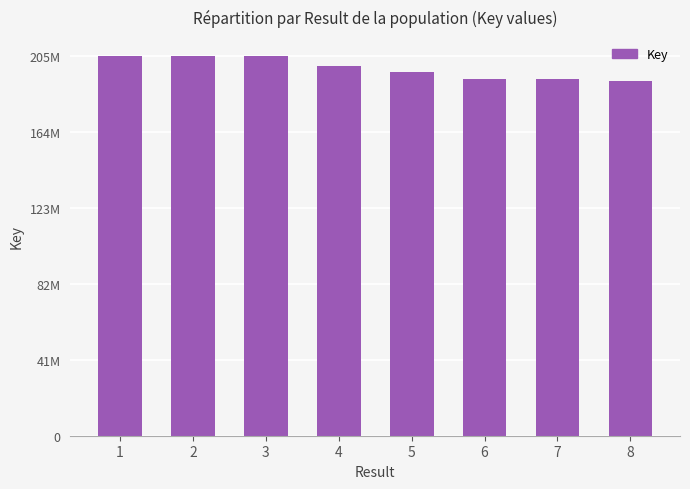

What is the sum of all values?

1588377093